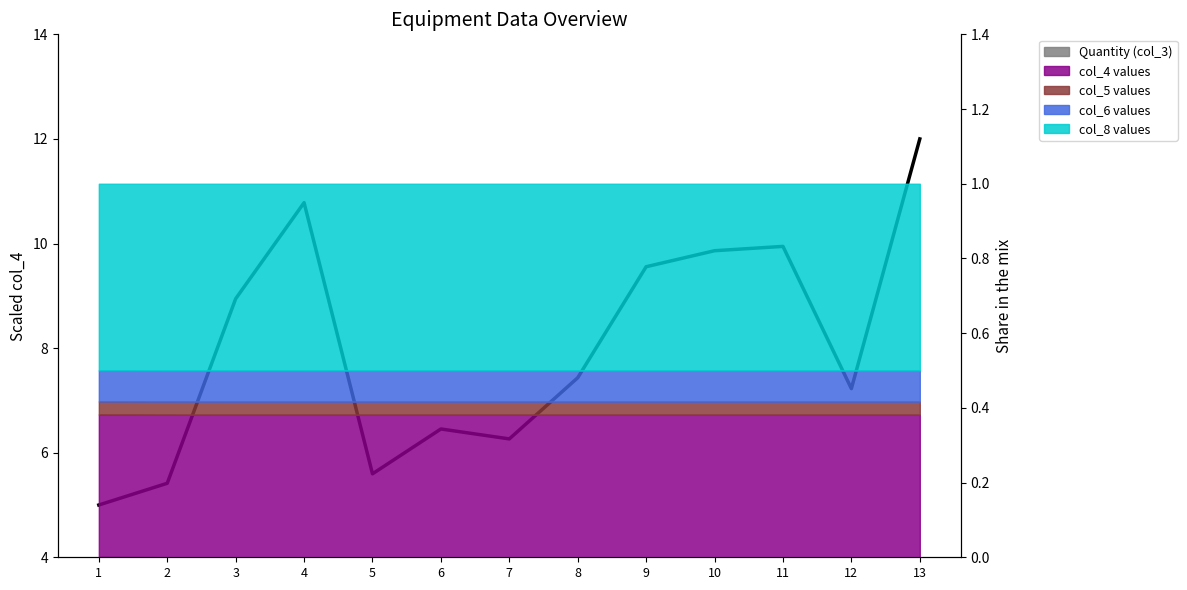

At which label is the value closest to 8?

8